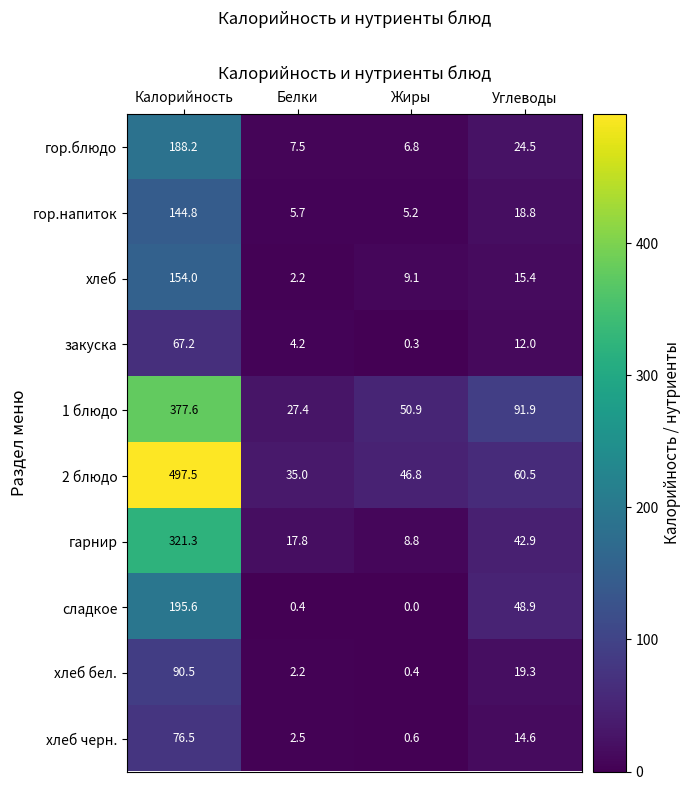

Rank the series at Углеводы from lowest to highest value.

закуска, хлеб черн., хлеб, гор.напиток, хлеб бел., гор.блюдо, гарнир, сладкое, 2 блюдо, 1 блюдо